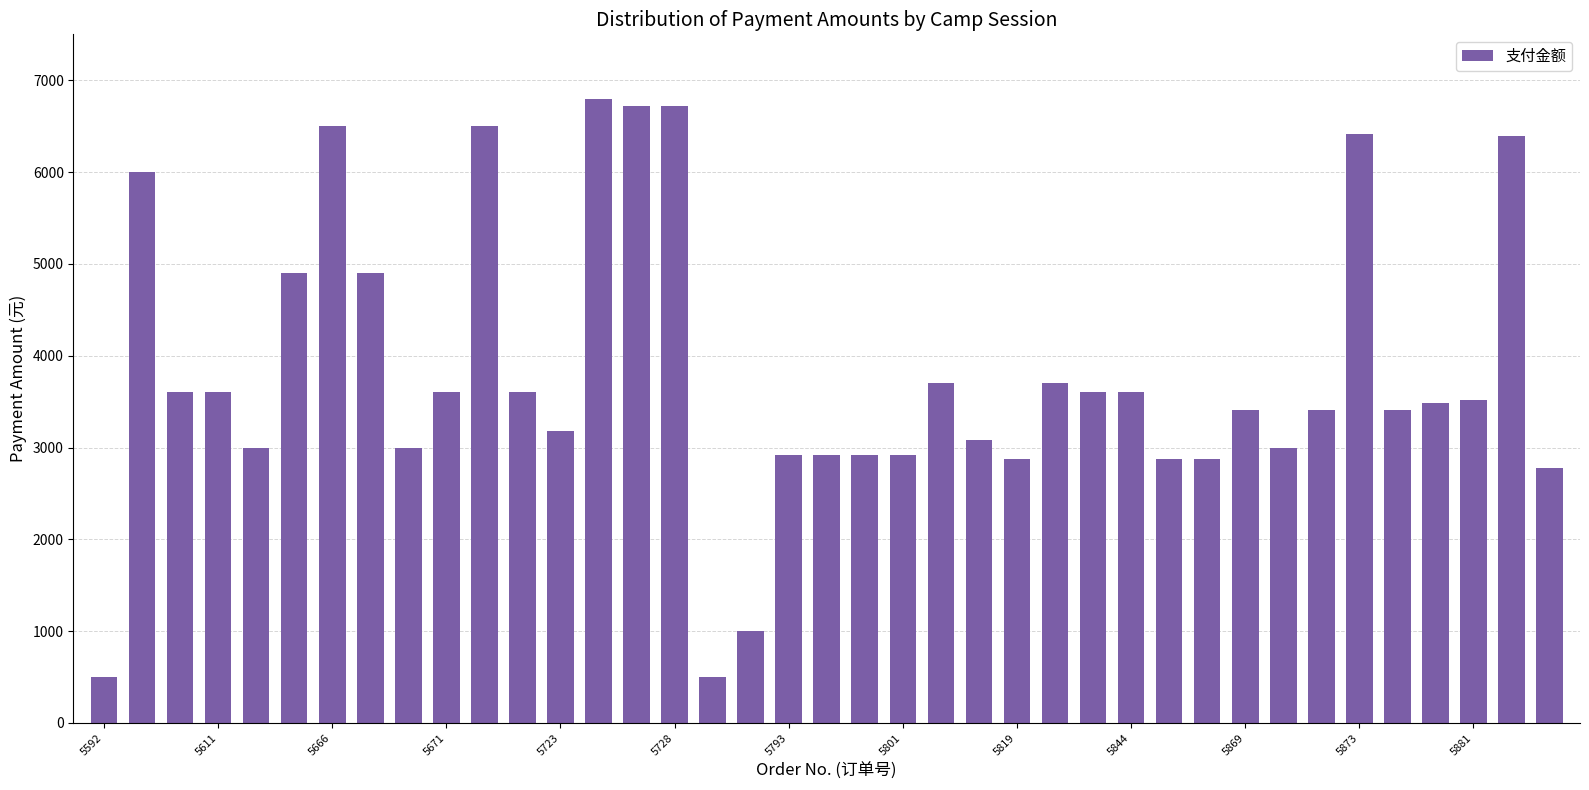

What is the smallest value displayed?

500